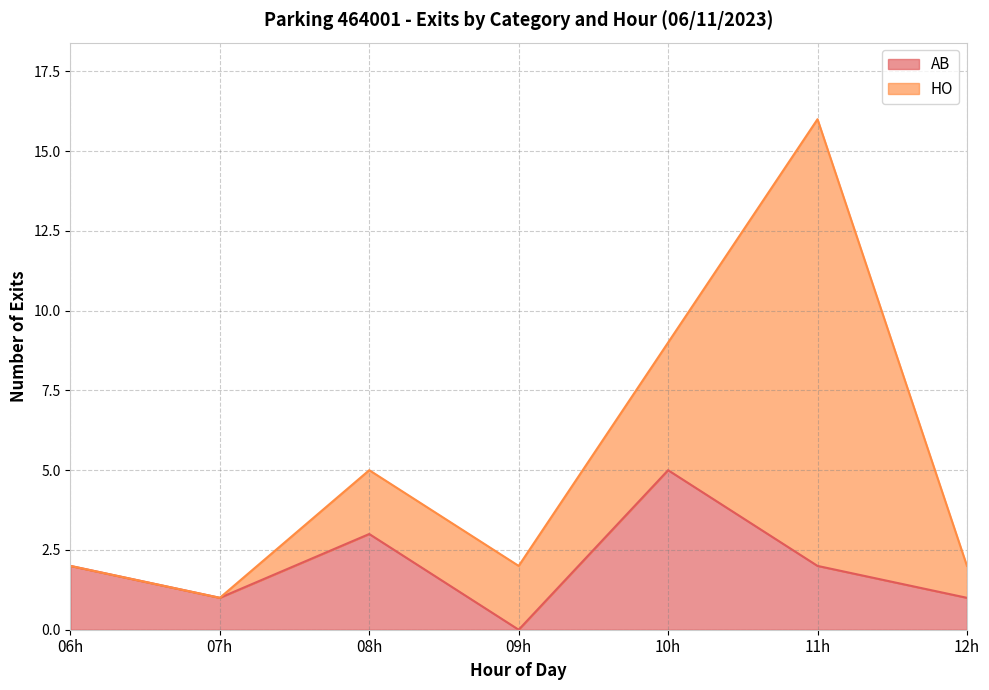

The HO series shows 10 at 09:30. True or false?

False